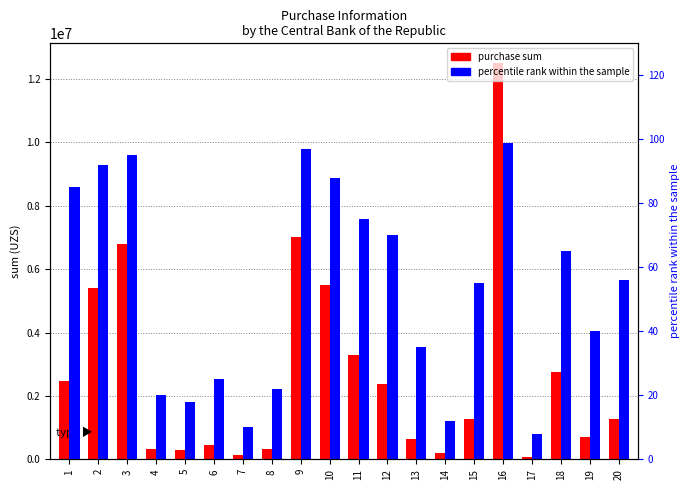

The percentile rank within the sample series shows 18 at 5. True or false?

True